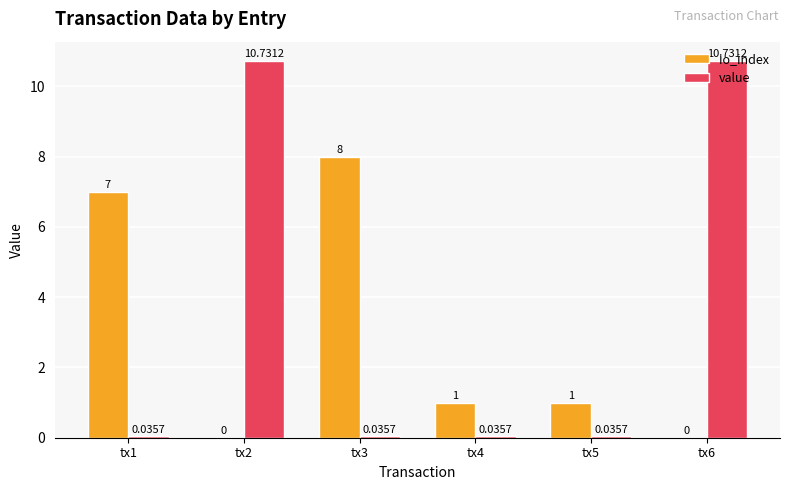

Read the value value at tx2.

10.7